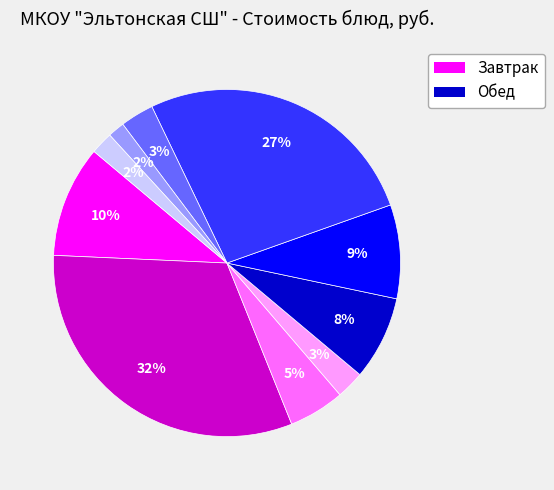

Is there a majority slice in this chart?

No